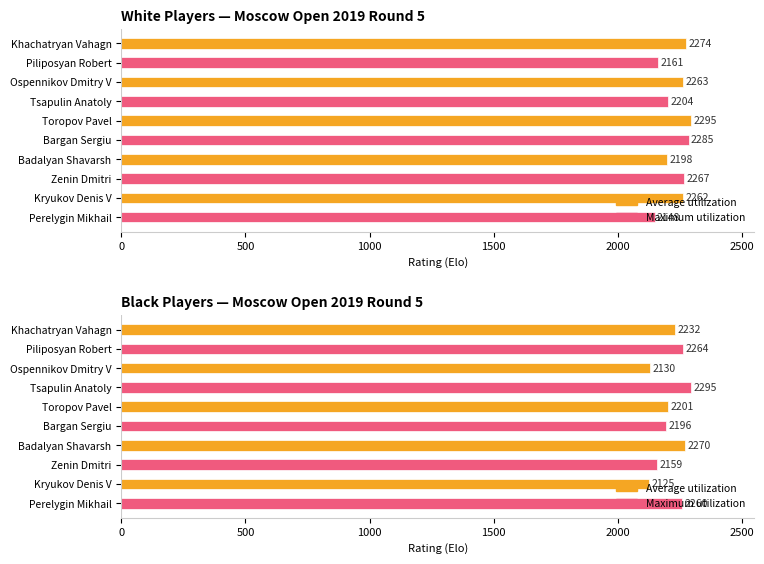

Which series has the largest total across all categories?

Maximum utilization